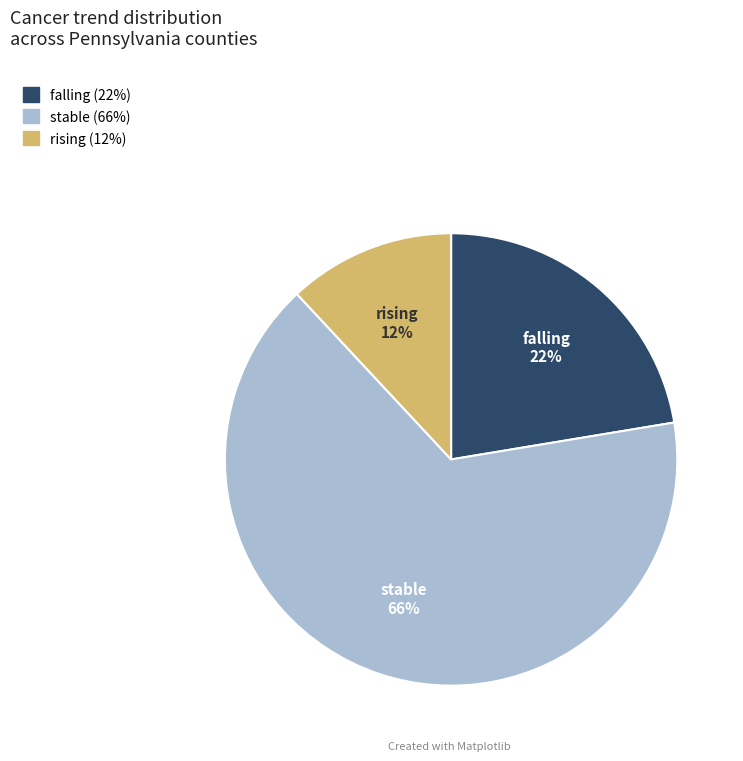

Combined, do falling and stable account for over 50%?

Yes